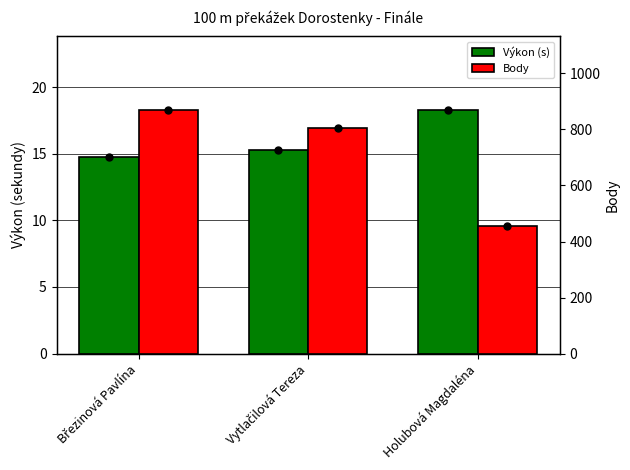

What is the label of the 3rd bar from the left?

Holubová Magdaléna